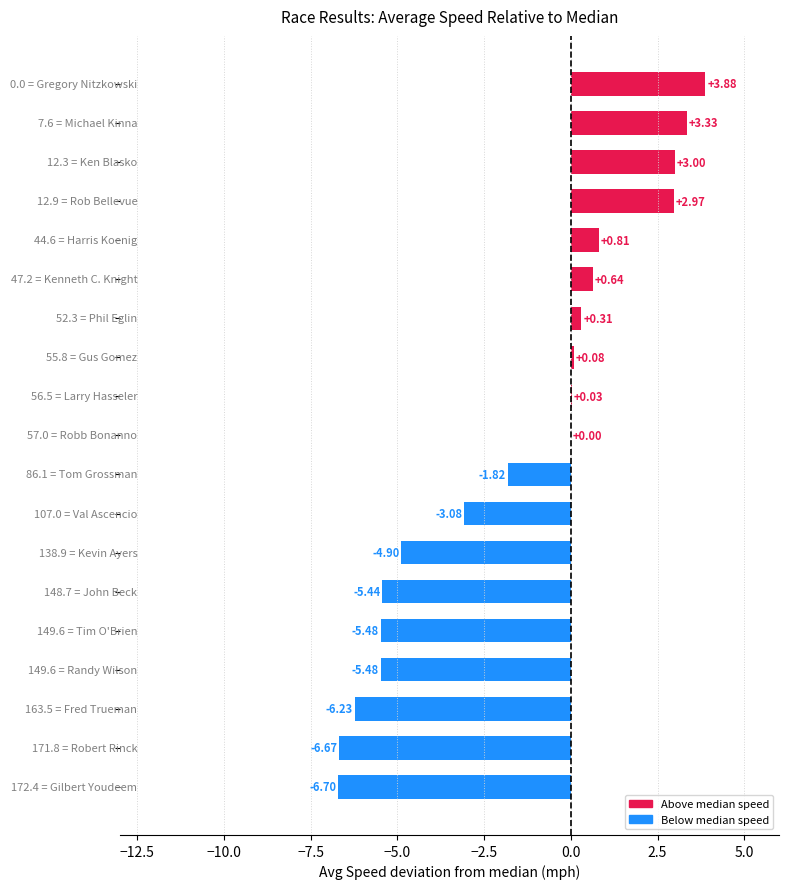

Count the number of data series in this chart.

1